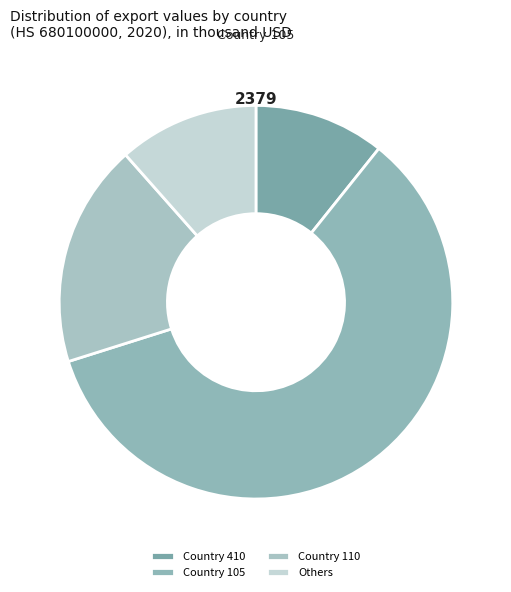

Is there a majority slice in this chart?

Yes